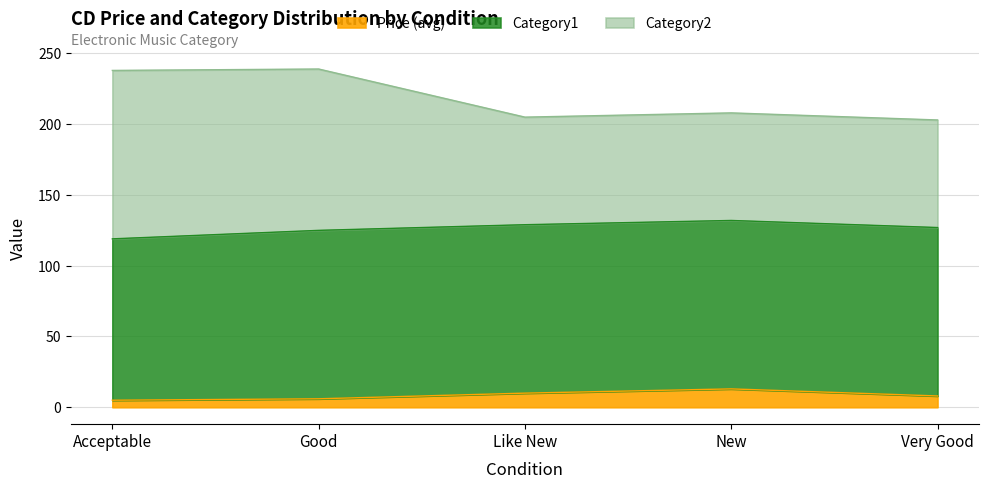

What is the total value across all series at Very Good?

203.0